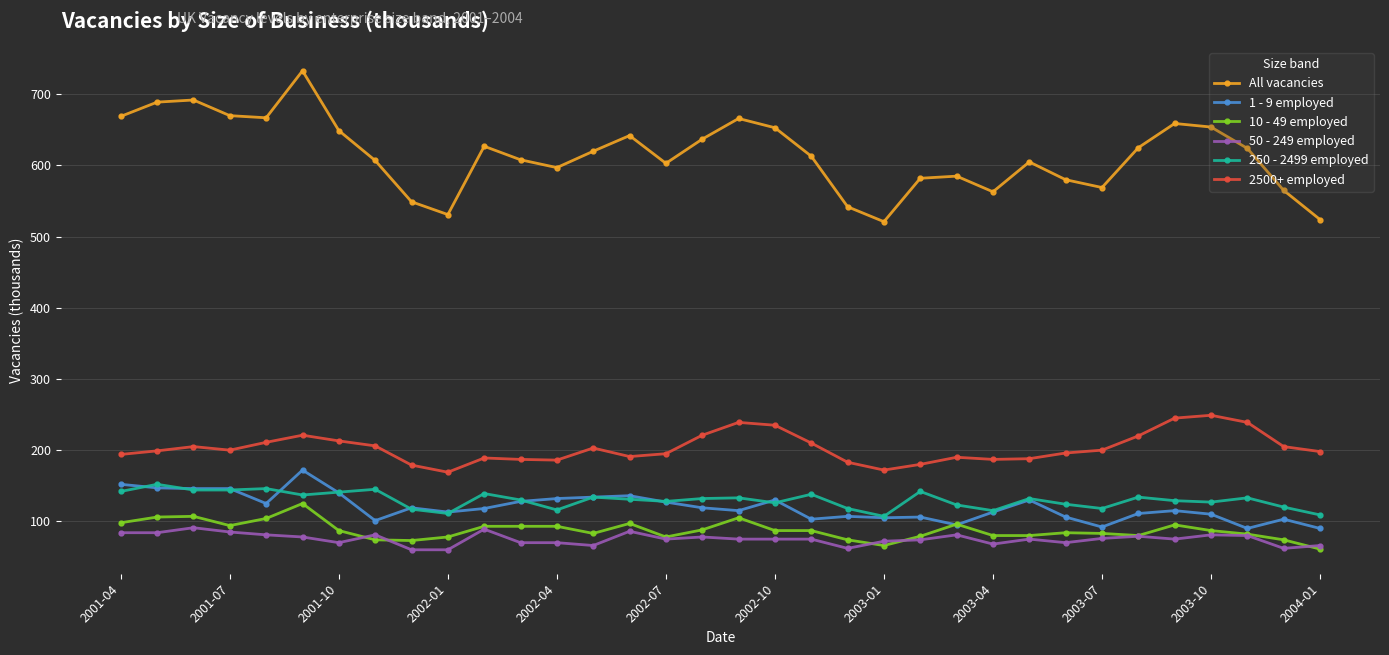

What is the lowest value of the 10 - 49 employed series?

61